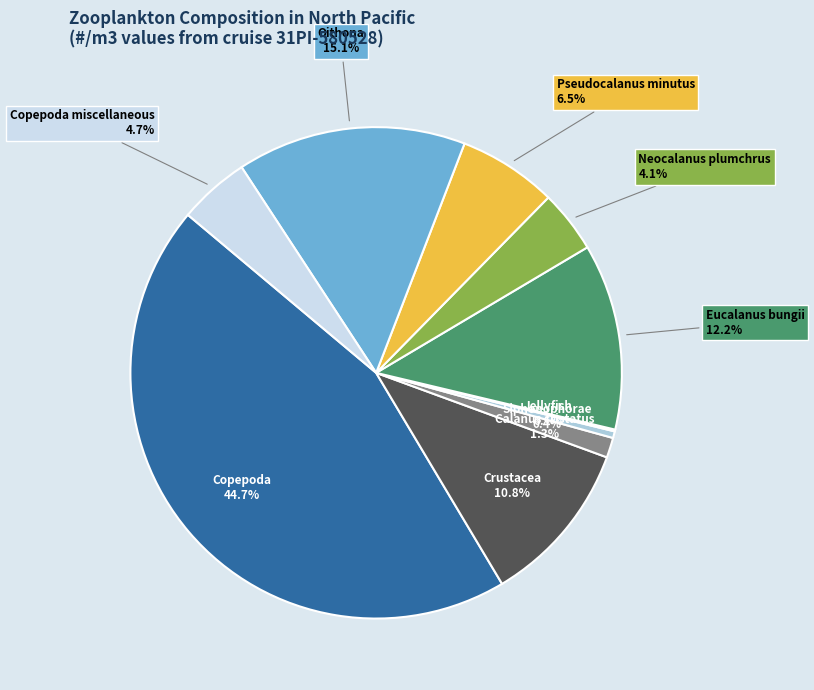

Does Copepoda account for over 50% of the chart?

No